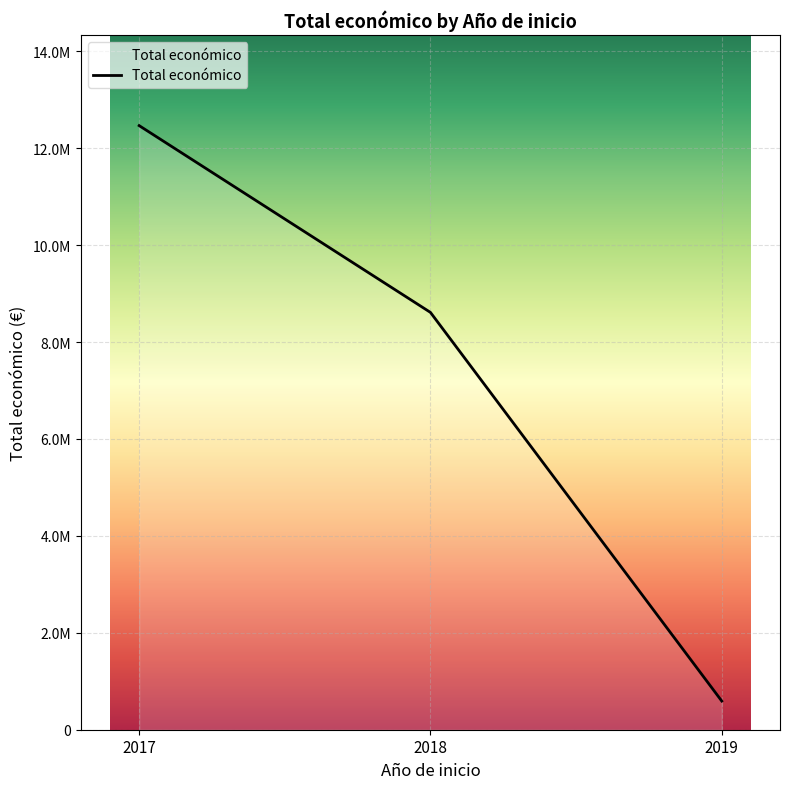

What is the greatest value displayed?

12466476